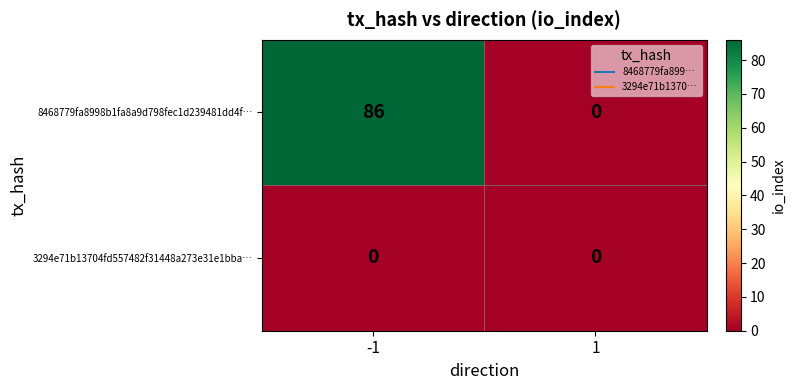

Reading left to right, what are all the values shown in this chart?

8468779fa8998b1fa8a9d798fec1d239481dd4f…: 86	0
3294e71b13704fd557482f31448a273e31e1bba…: 0	0